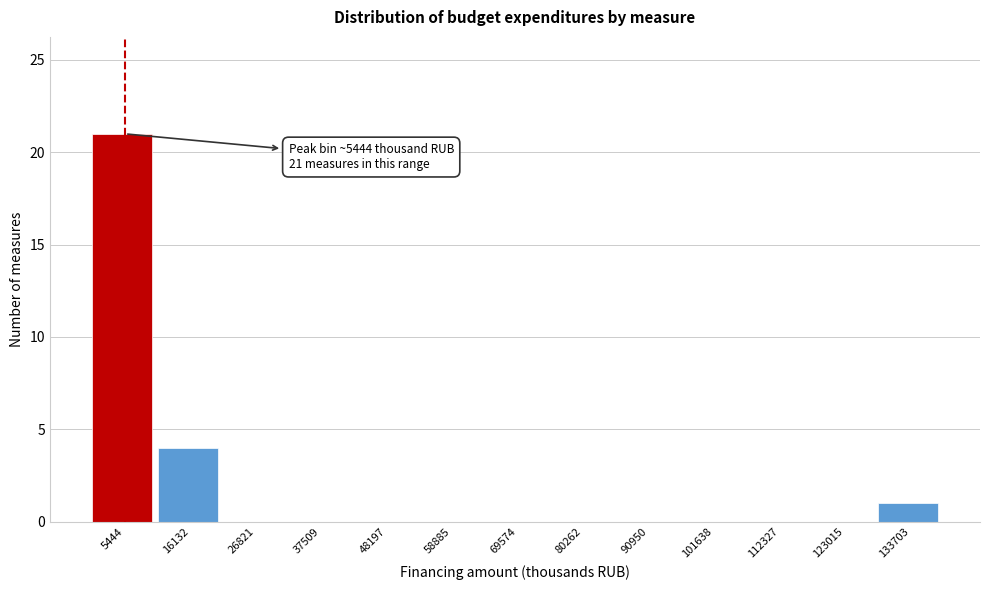

Which range on the x-axis has the tallest bar?

0 to 10000